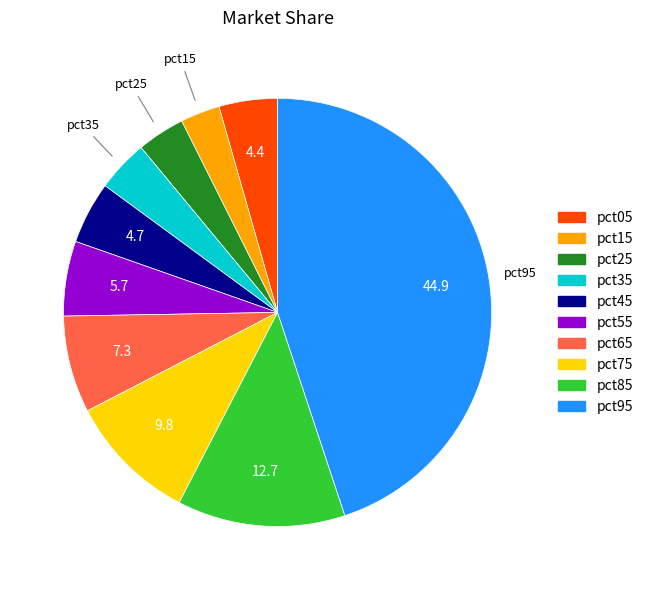

Do pct45 and pct65 together represent more than half of the pie?

No